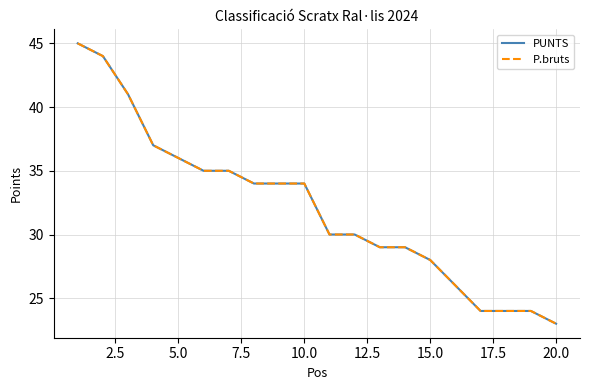

What is the average value of the PUNTS series?

32